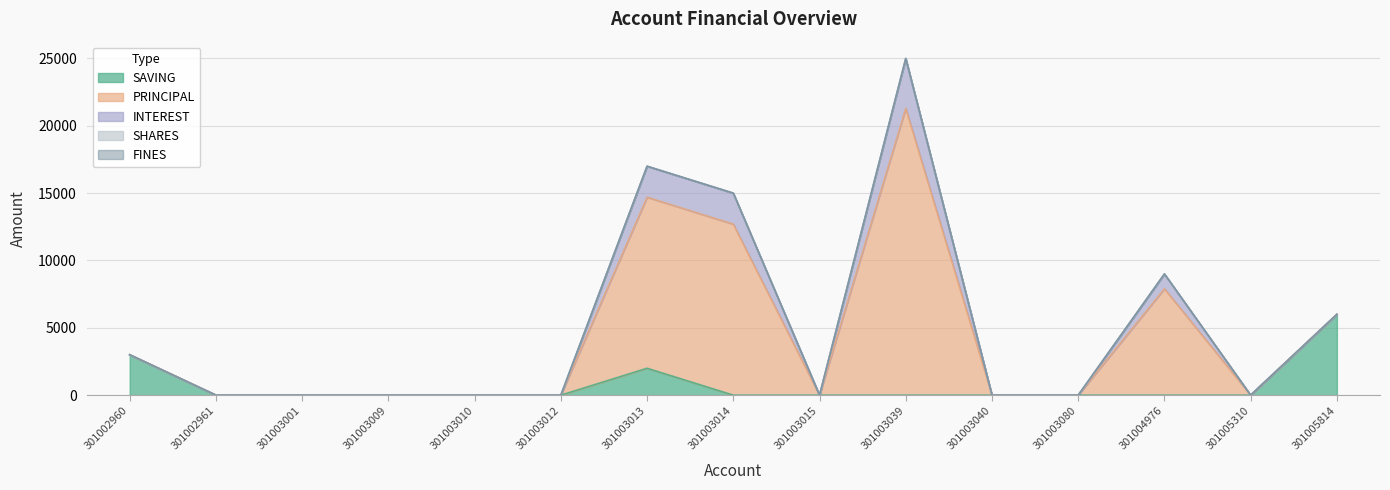

True or false: SHARES and SAVING cross at least once.

False